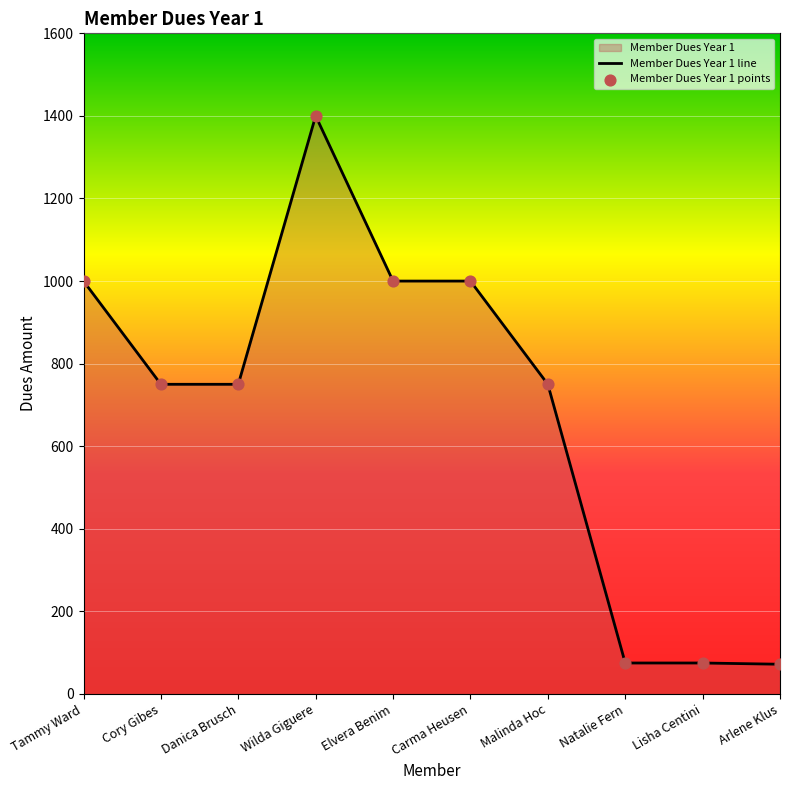

What is the ratio of the value at Wilda Giguere to the value at Carma Heusen?

1.4